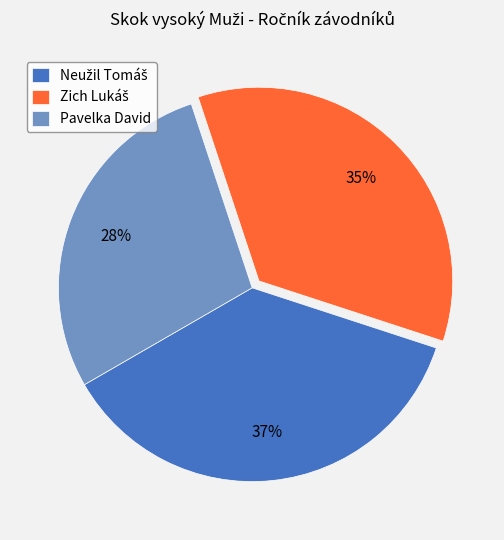

Which category has the smallest portion of the pie?

Pavelka David